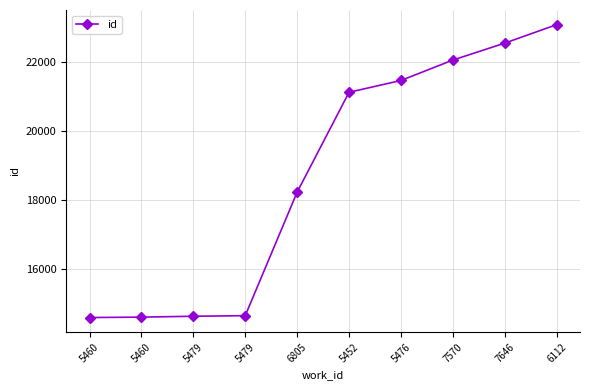

What is the change in value from 5460 to 5479?

+37